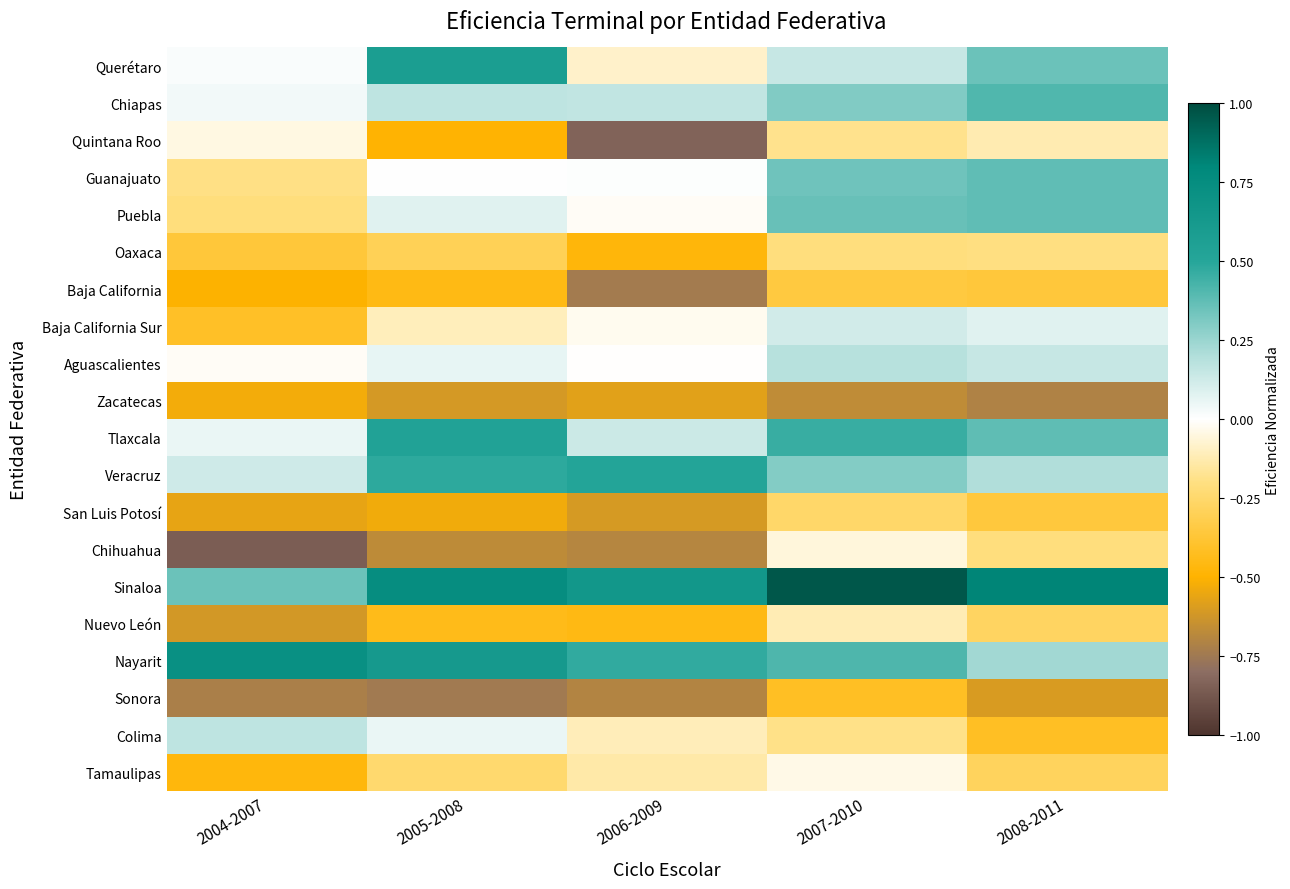

Reading left to right, transcribe all the data shown in this chart.

Querétaro: 2004-2007=0.0	2005-2008=0.6	2006-2009=-0.1	2007-2010=0.1	2008-2011=0.3
Chiapas: 2004-2007=0.0	2005-2008=0.2	2006-2009=0.2	2007-2010=0.3	2008-2011=0.4
Quintana Roo: 2004-2007=-0.0	2005-2008=-0.5	2006-2009=-0.8	2007-2010=-0.2	2008-2011=-0.1
Guanajuato: 2004-2007=-0.2	2005-2008=0.0	2006-2009=0.0	2007-2010=0.3	2008-2011=0.4
Puebla: 2004-2007=-0.2	2005-2008=0.1	2006-2009=-0.0	2007-2010=0.4	2008-2011=0.4
Oaxaca: 2004-2007=-0.4	2005-2008=-0.3	2006-2009=-0.5	2007-2010=-0.2	2008-2011=-0.2
Baja California: 2004-2007=-0.5	2005-2008=-0.5	2006-2009=-0.7	2007-2010=-0.3	2008-2011=-0.4
Baja California Sur: 2004-2007=-0.4	2005-2008=-0.1	2006-2009=-0.0	2007-2010=0.1	2008-2011=0.1
Aguascalientes: 2004-2007=-0.0	2005-2008=0.1	2006-2009=-0.0	2007-2010=0.2	2008-2011=0.1
Zacatecas: 2004-2007=-0.5	2005-2008=-0.6	2006-2009=-0.6	2007-2010=-0.7	2008-2011=-0.7
Tlaxcala: 2004-2007=0.1	2005-2008=0.5	2006-2009=0.1	2007-2010=0.5	2008-2011=0.4
Veracruz: 2004-2007=0.1	2005-2008=0.5	2006-2009=0.5	2007-2010=0.3	2008-2011=0.2
San Luis Potosí: 2004-2007=-0.6	2005-2008=-0.5	2006-2009=-0.6	2007-2010=-0.3	2008-2011=-0.4
Chihuahua: 2004-2007=-0.9	2005-2008=-0.7	2006-2009=-0.7	2007-2010=-0.1	2008-2011=-0.2
Sinaloa: 2004-2007=0.3	2005-2008=0.7	2006-2009=0.7	2007-2010=1.0	2008-2011=0.8
Nuevo León: 2004-2007=-0.6	2005-2008=-0.4	2006-2009=-0.5	2007-2010=-0.1	2008-2011=-0.3
Nayarit: 2004-2007=0.7	2005-2008=0.6	2006-2009=0.5	2007-2010=0.4	2008-2011=0.2
Sonora: 2004-2007=-0.7	2005-2008=-0.7	2006-2009=-0.7	2007-2010=-0.4	2008-2011=-0.6
Colima: 2004-2007=0.2	2005-2008=0.1	2006-2009=-0.1	2007-2010=-0.2	2008-2011=-0.4
Tamaulipas: 2004-2007=-0.5	2005-2008=-0.2	2006-2009=-0.1	2007-2010=-0.0	2008-2011=-0.3